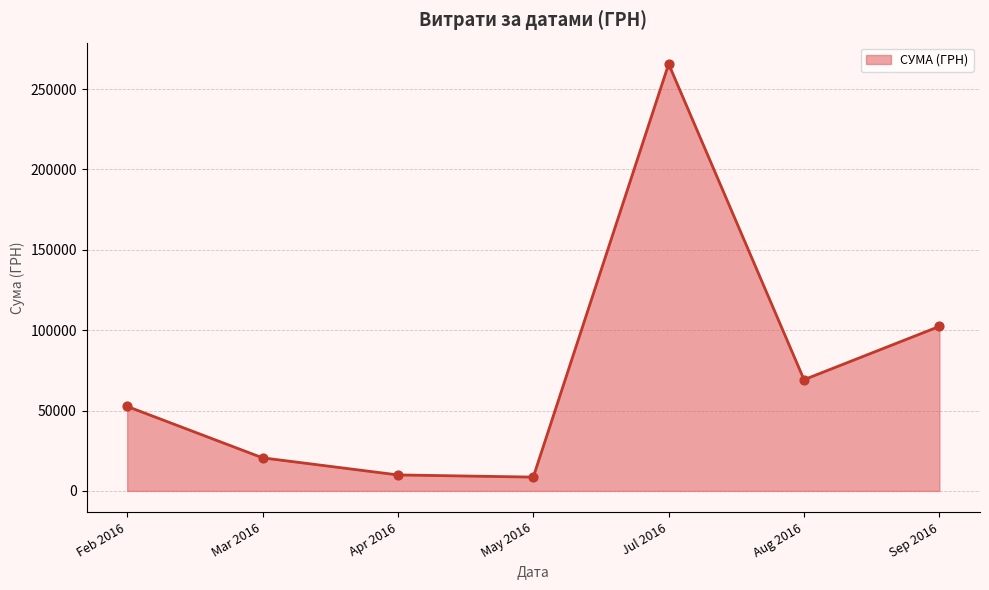

What is the change in value from Mar 2016 to May 2016?

-11997.8